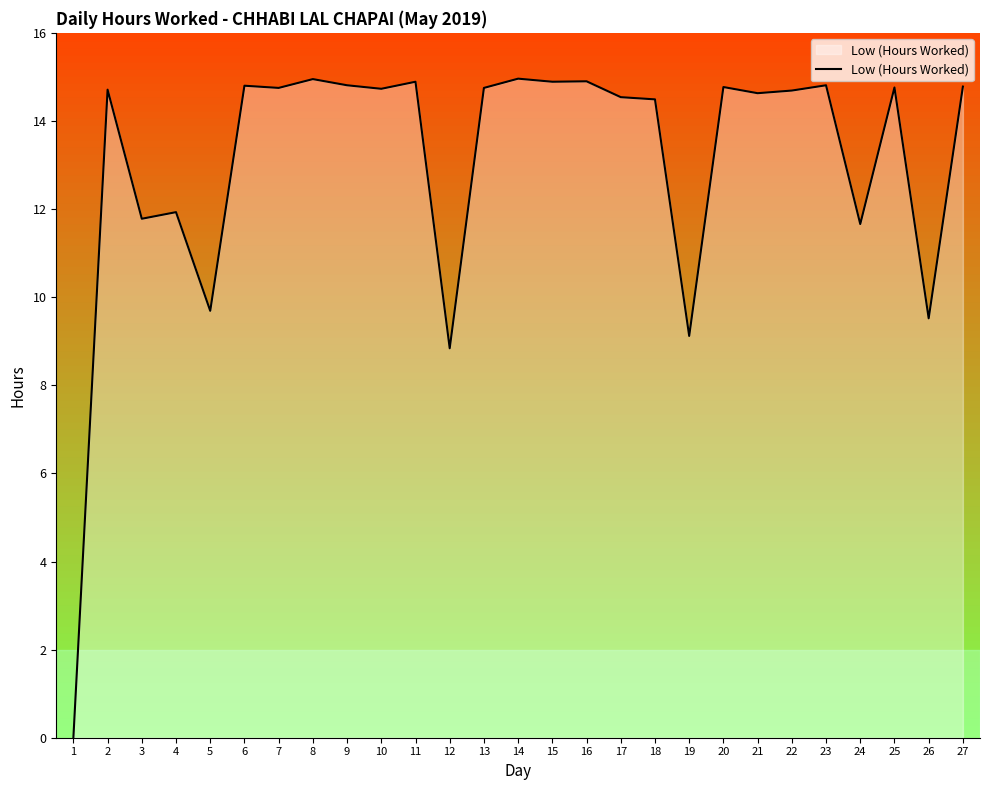

The value at 18 is 8.2. True or false?

False